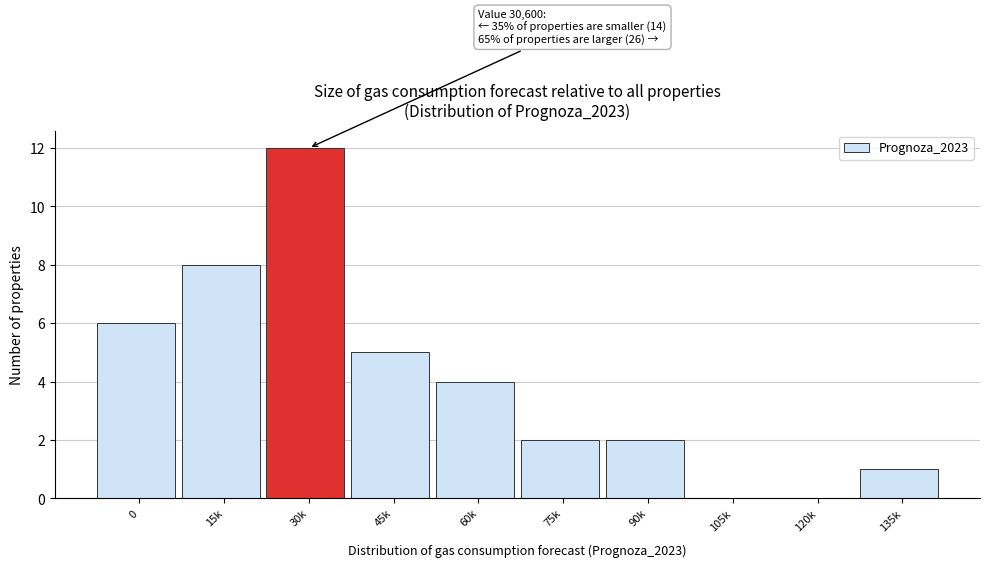

Reading left to right, what are all the values shown in this chart?

0=6	15k=8	30k=12	45k=5	60k=4	75k=2	90k=2	105k=0	120k=0	135k=1